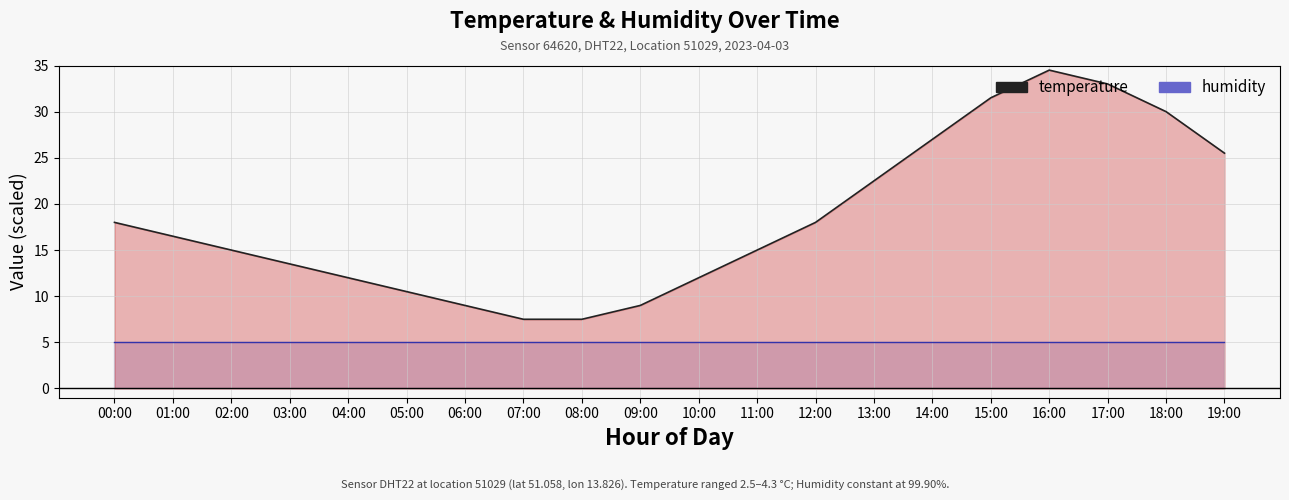

Between 07:00 and 16:00, which is larger?

16:00